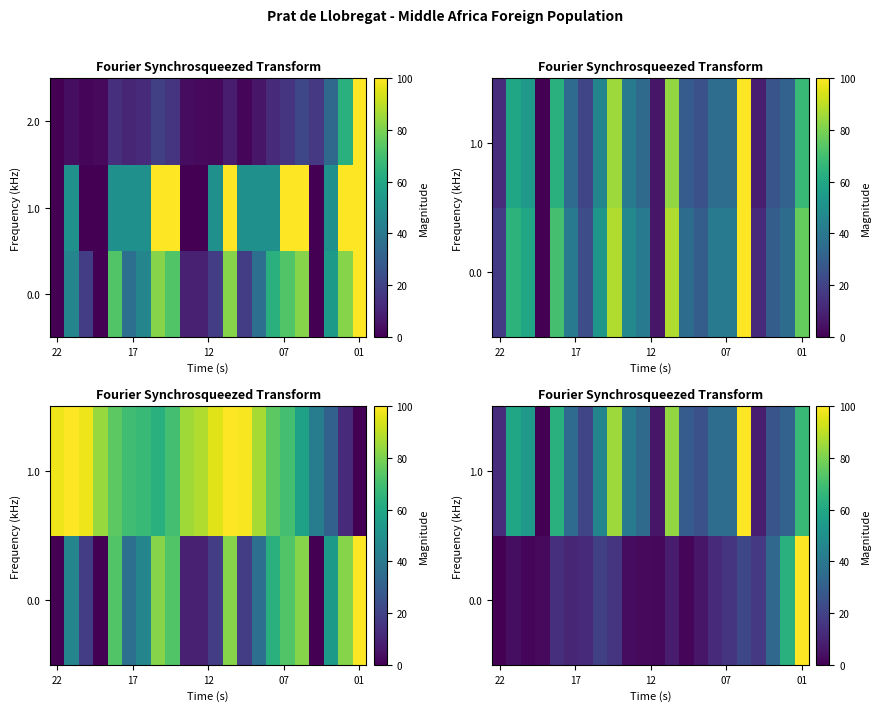

Which has a higher value, 20 or 18?

20